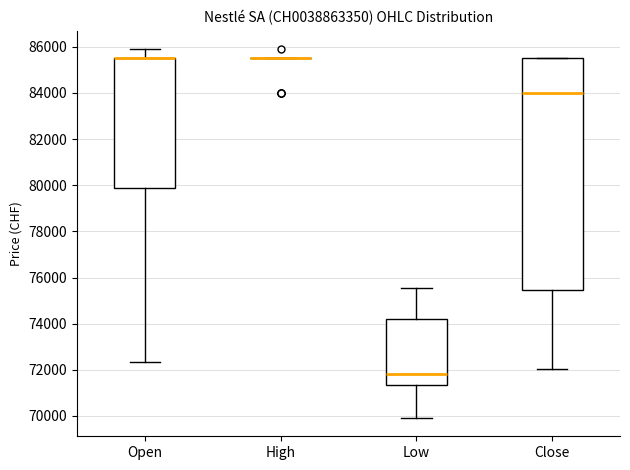

Which box is the tallest, from its lower edge to its upper edge?

Close